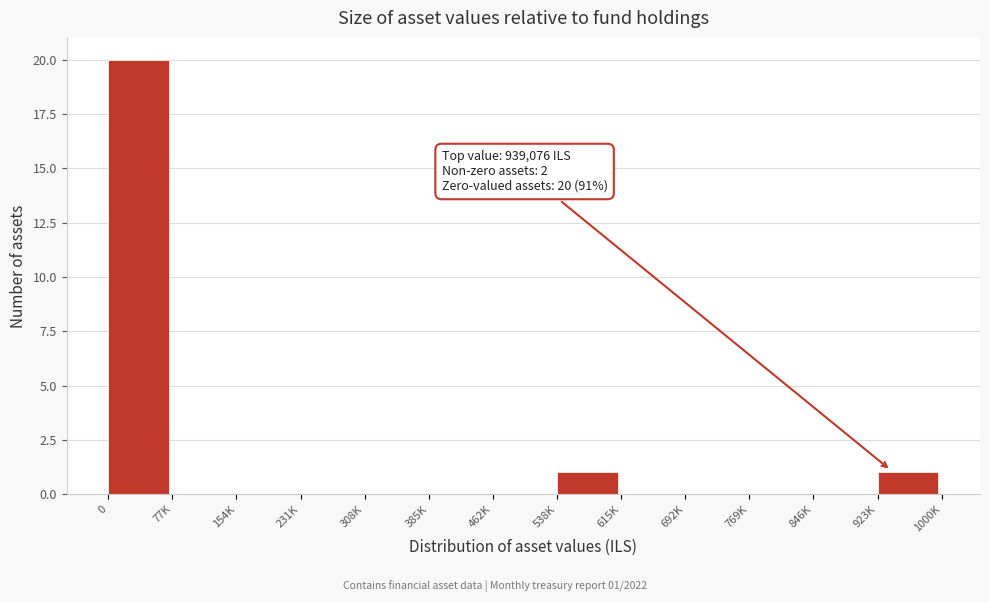

What is the maximum value shown in the chart?

20